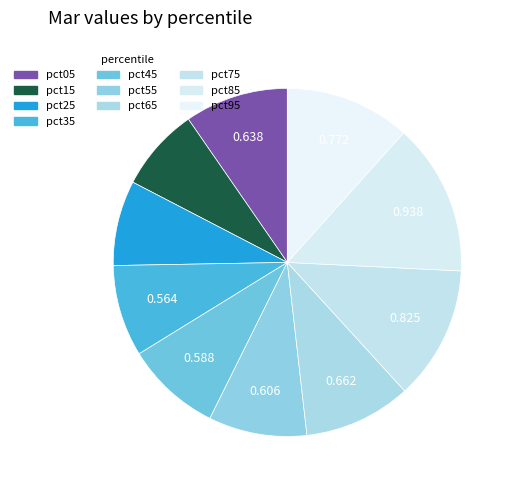

How many slices are in this pie chart?

10